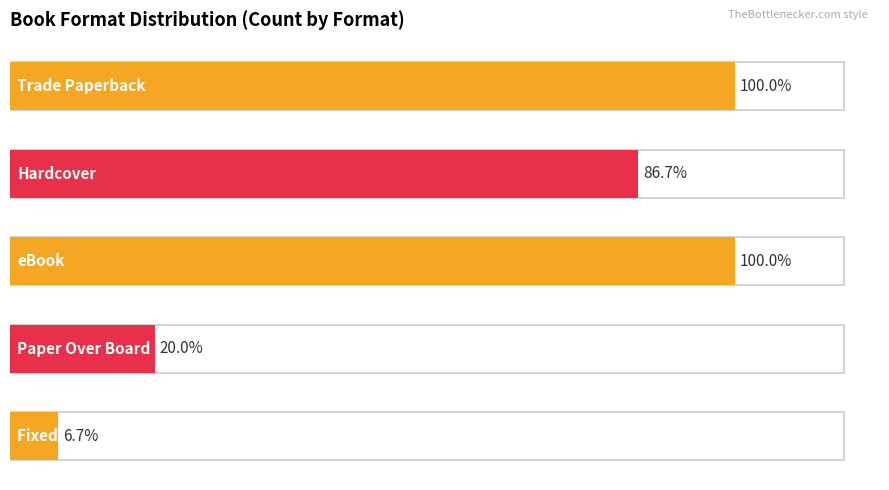

Between Hardcover and Paper Over Board, which is larger?

Hardcover